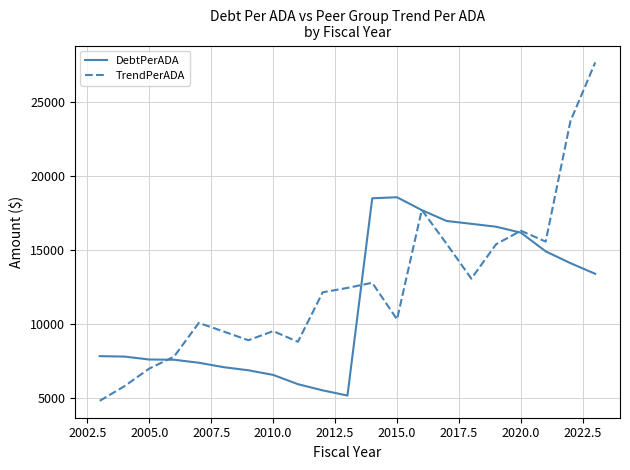

Rank the series by their average value, from lowest to highest.

DebtPerADA, TrendPerADA